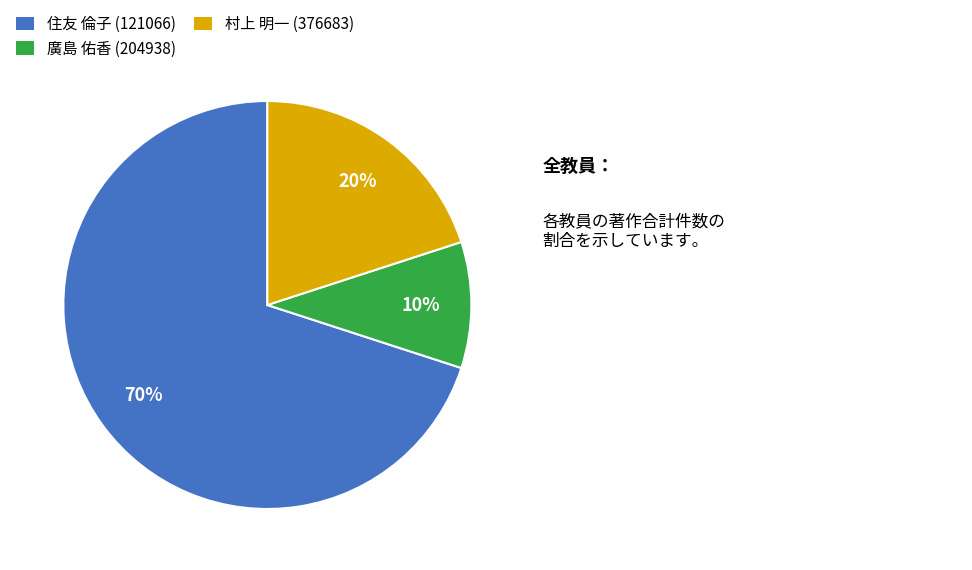

Which category accounts for the majority?

住友 倫子 (121066)